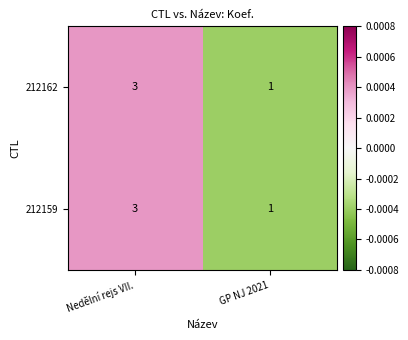

Rank the categories by 212162 value from highest to lowest.

Nedělní rejs VII., GP NJ 2021